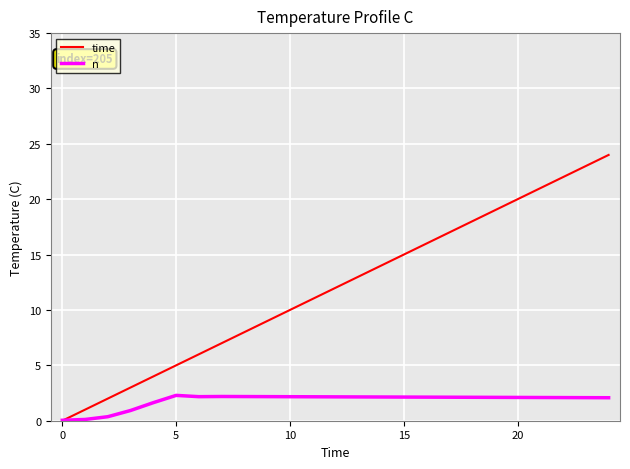

Rank the series by their maximum value, from highest to lowest.

time, n